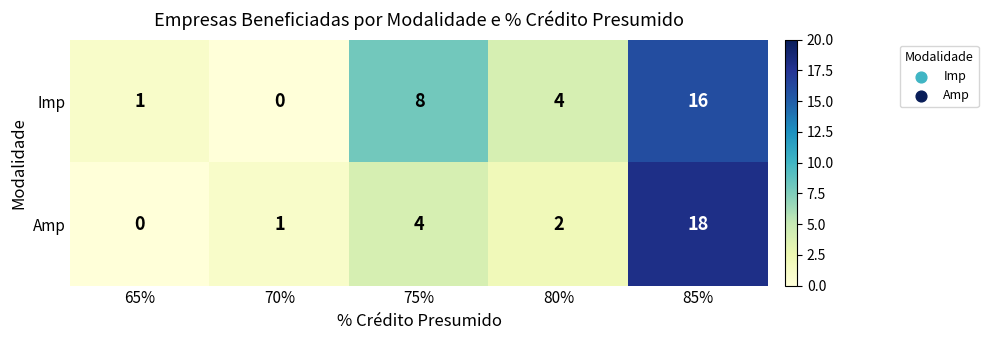

At 65%, list the series in order from largest to smallest.

Imp, Amp